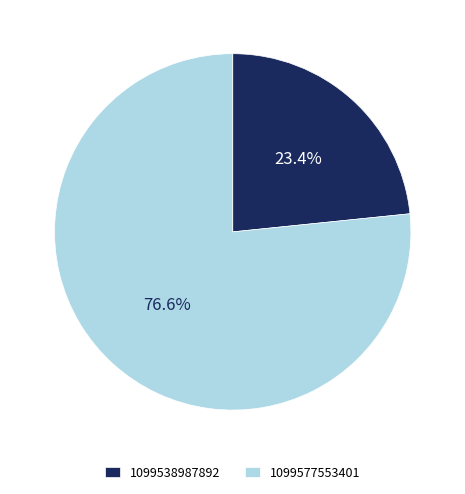

Does 1099538987892 represent more than half of the total?

No